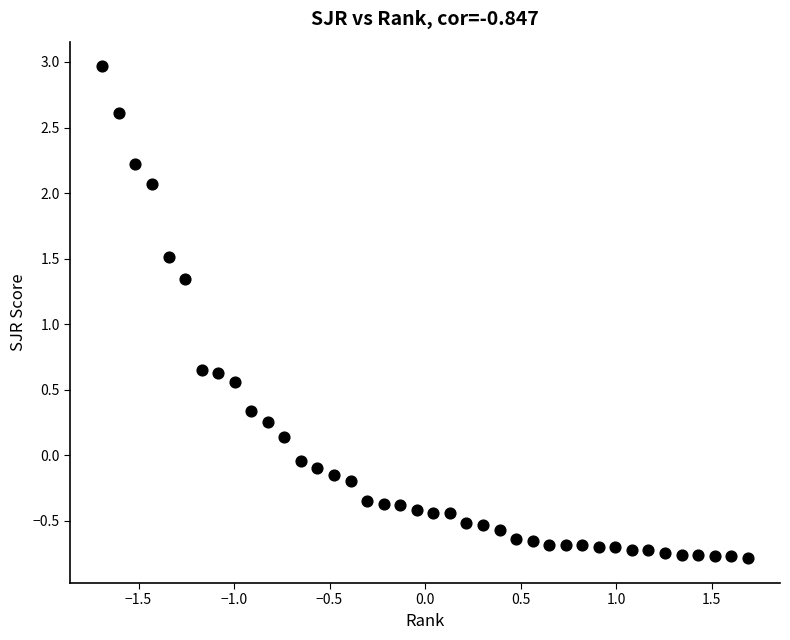

What is the range of X values (max minus min)?

3.4